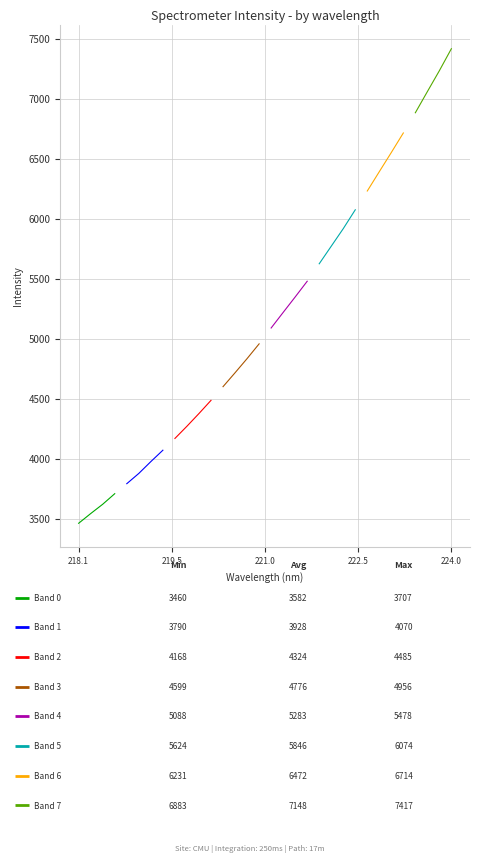

What is the greatest value displayed?

7416.7